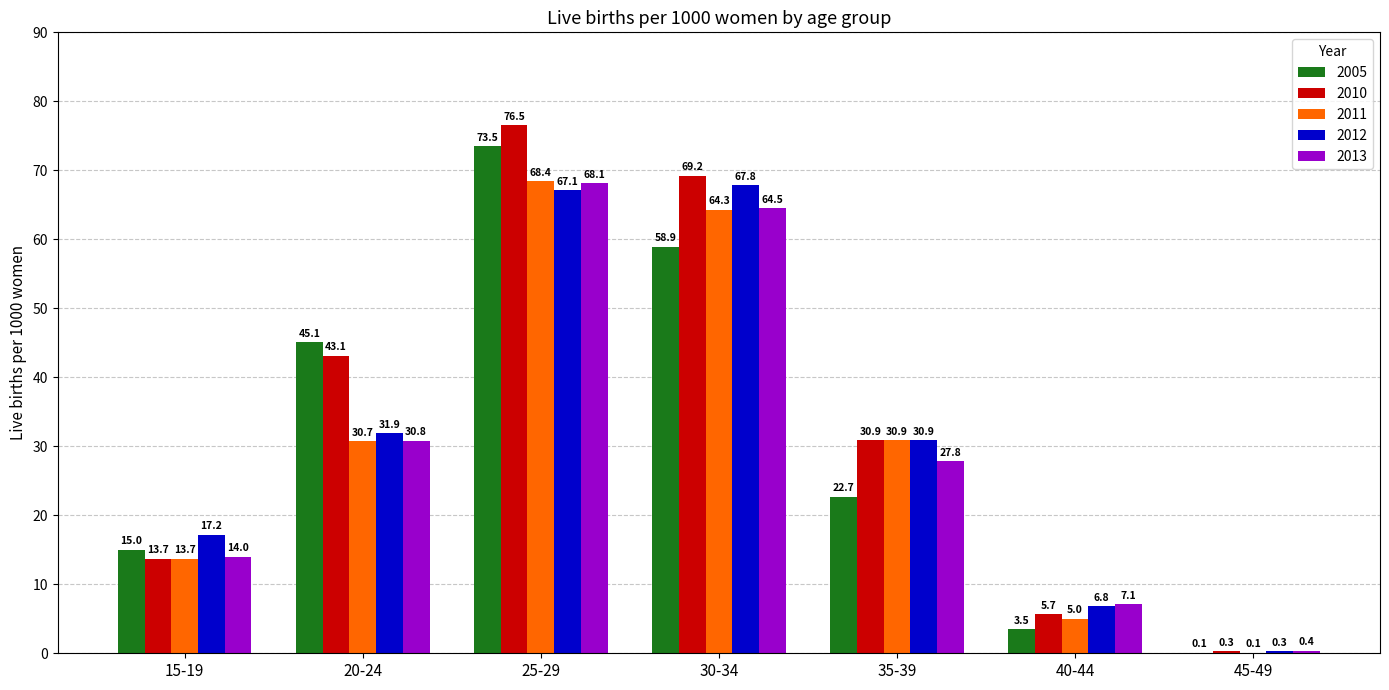

Count the number of categories in the chart.

7